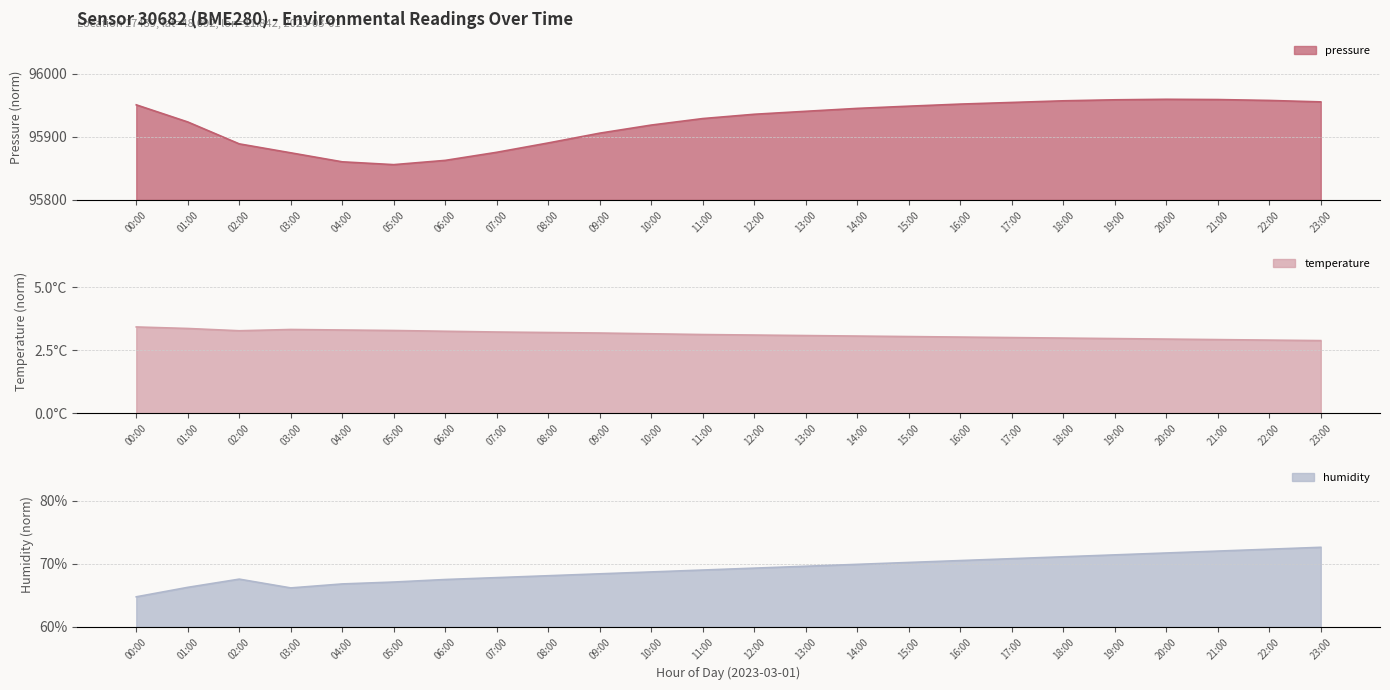

How many intersections are there between temperature and humidity?

1